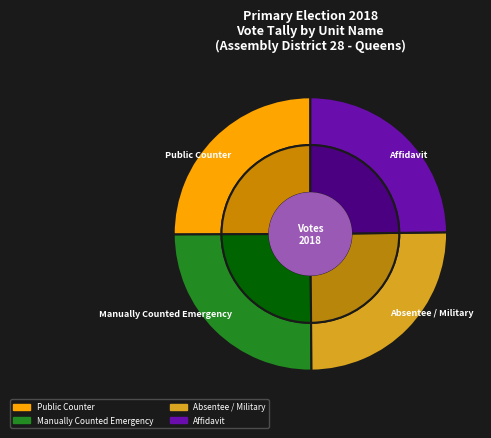

Count the number of slices in the pie.

4